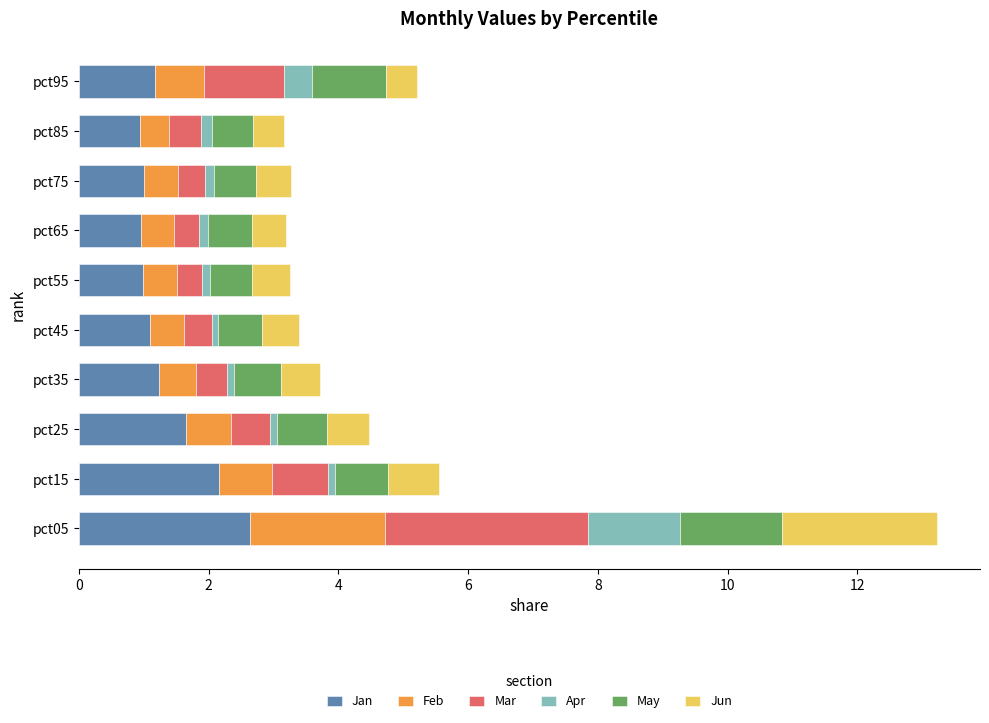

Is it true that Jan equals 1.8 at pct35?

False